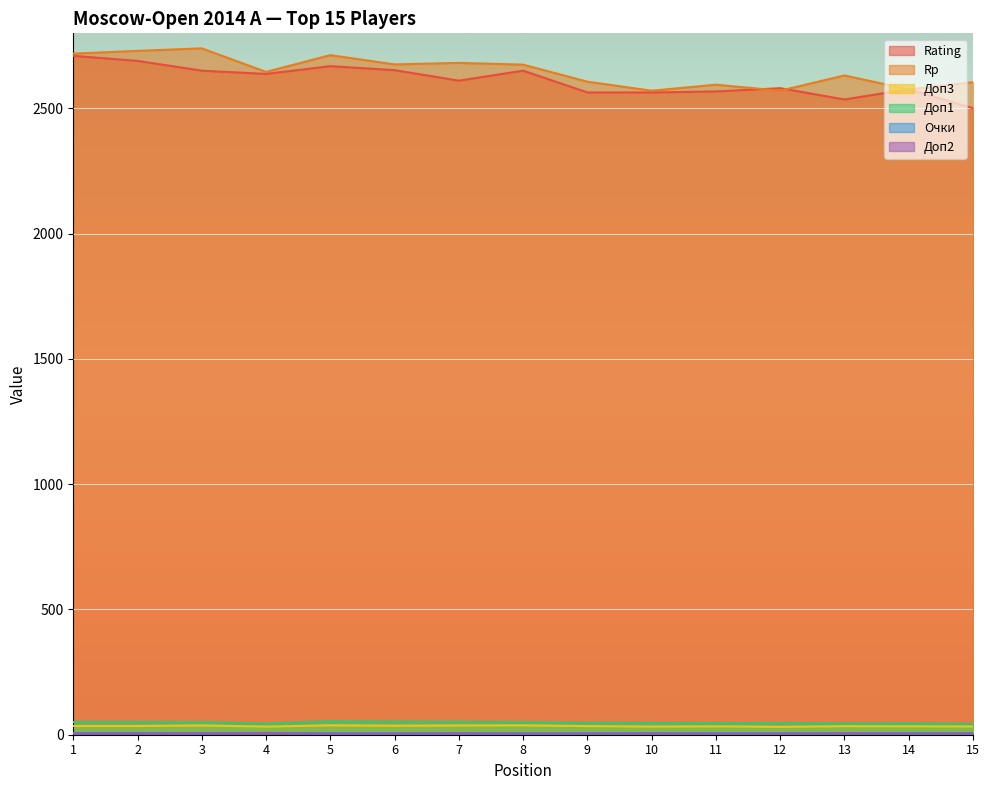

Between 10 and 13, which series saw the biggest shift?

Rp